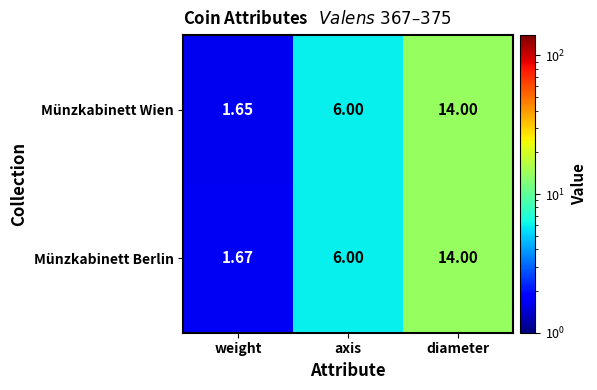

Between weight and axis, which series saw the biggest shift?

Münzkabinett Wien